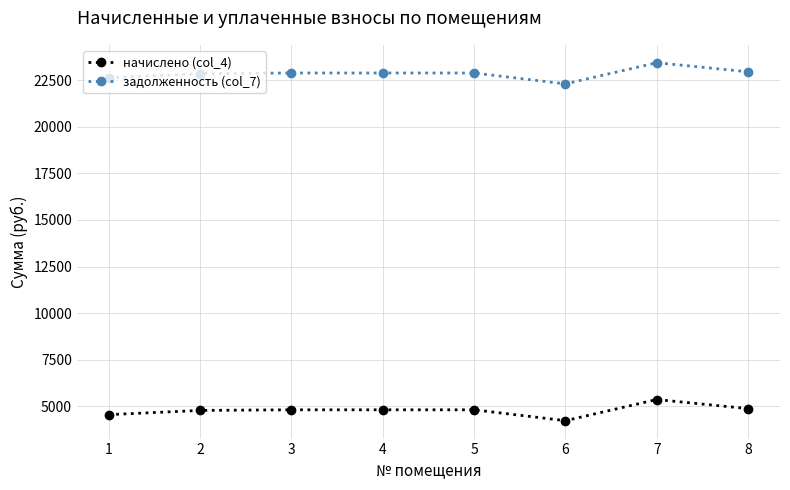

True or false: начислено (col_4) and задолженность (col_7) cross at least once.

False